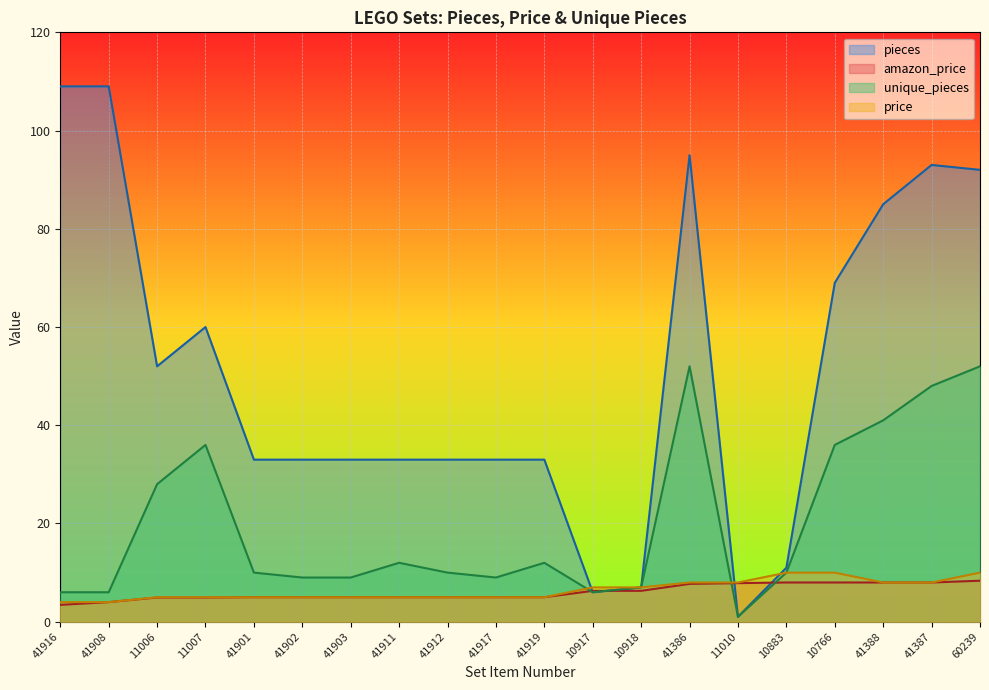

List the series in order of their peak value, highest first.

pieces, unique_pieces, price, amazon_price